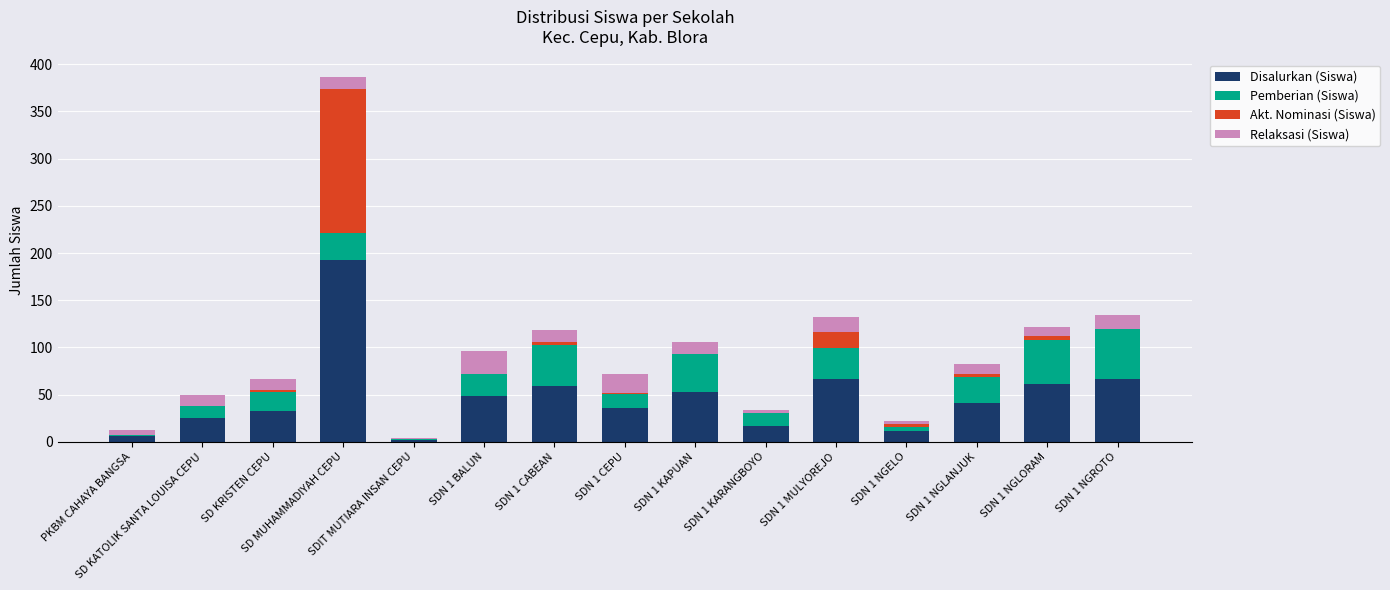

What is the highest value of the Disalurkan (Siswa) series?

193